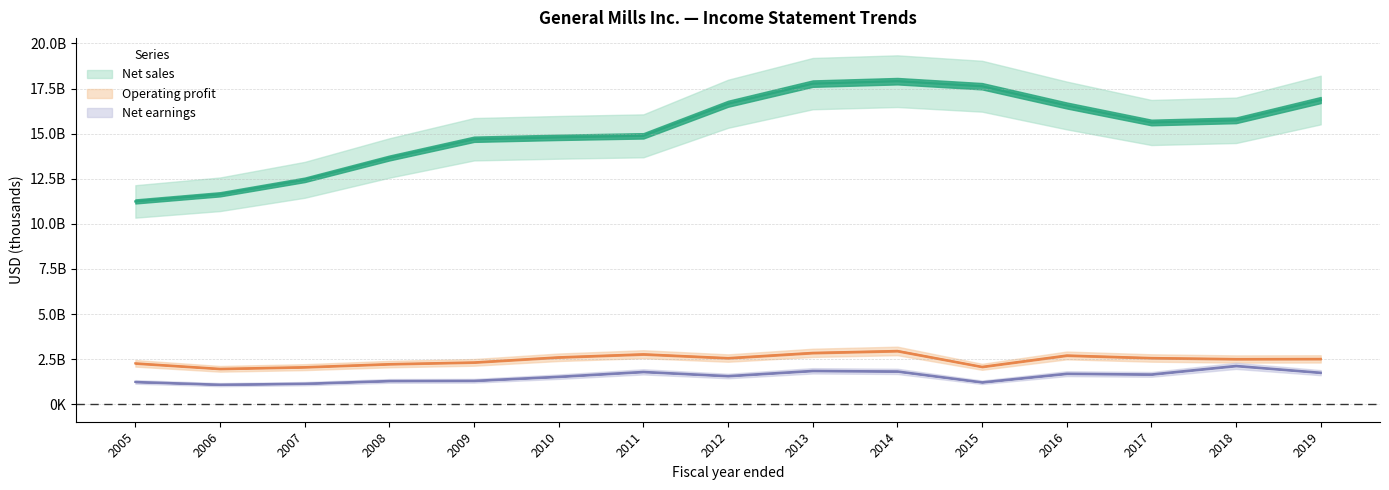

At how many categories does at least one series exceed 6068424?

15